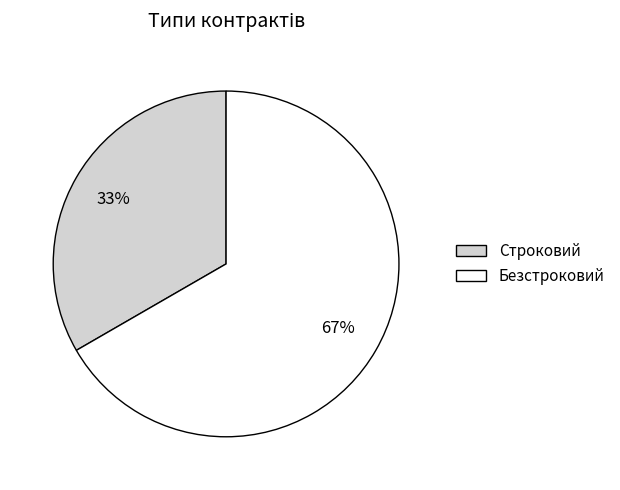

Which has a higher value, Безстроковий or Строковий?

Безстроковий